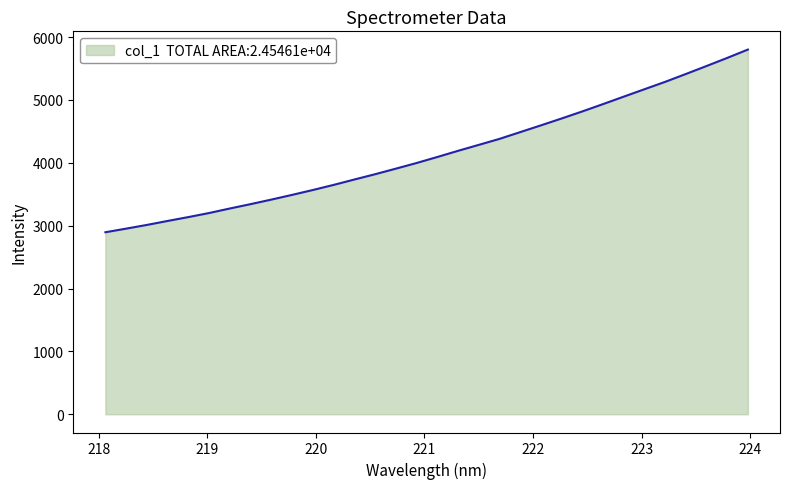

What is the greatest value displayed?

5801.8